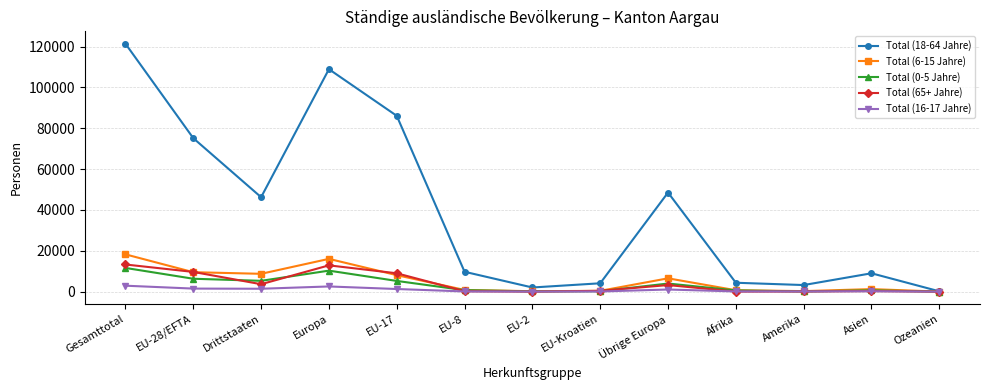

Which series has the largest range (max minus min)?

Total (18-64 Jahre)